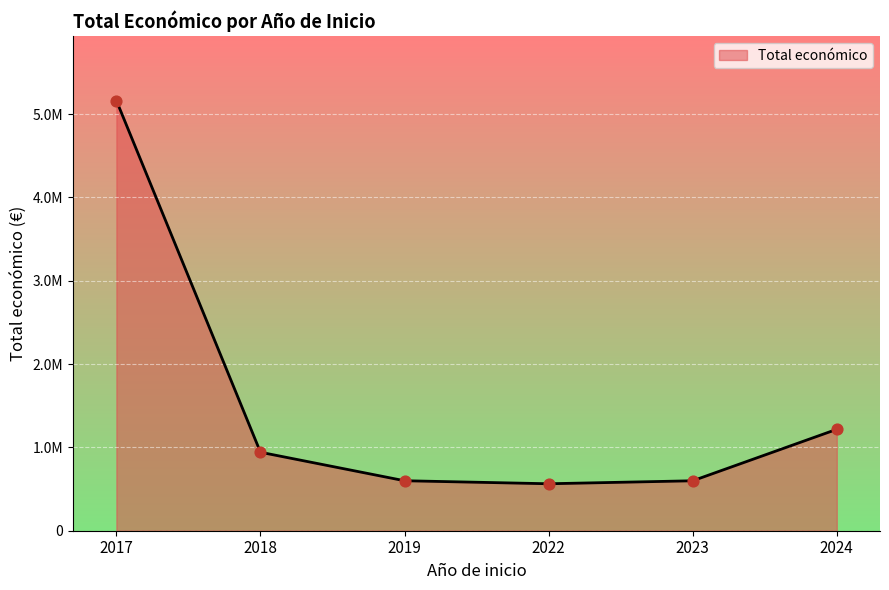

Between 2017 and 2023, which is larger?

2017